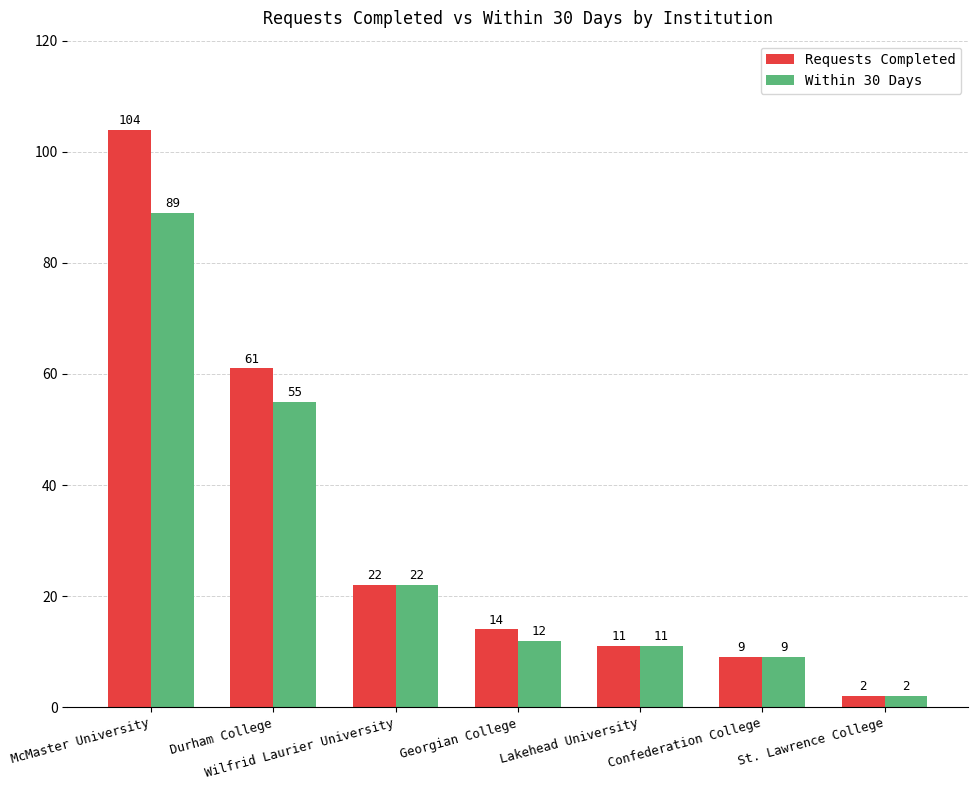

What is the sum of all Within 30 Days values?

200